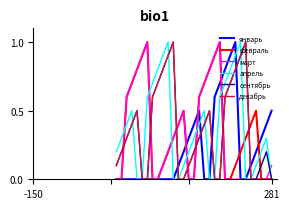

What is the greatest value displayed?

1.0